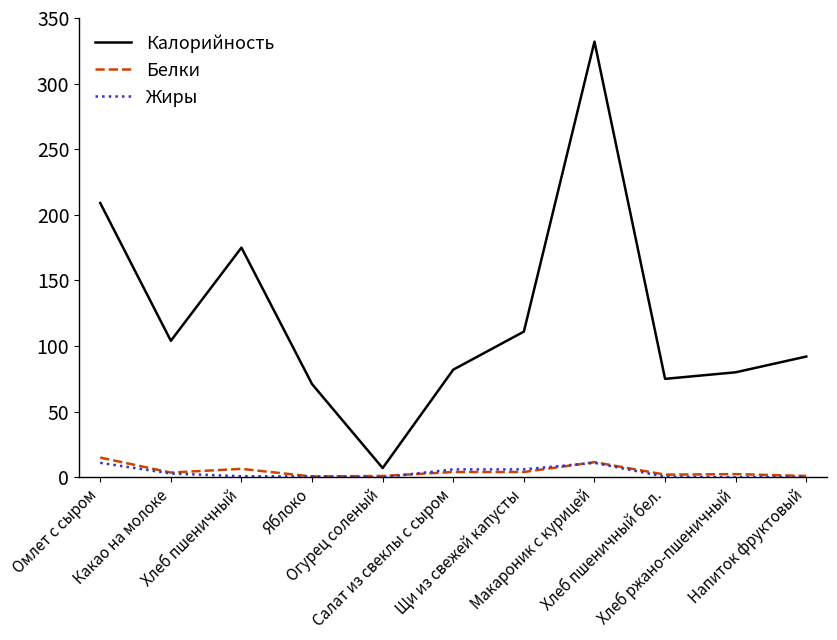

Which series has the widest spread of values?

Калорийность